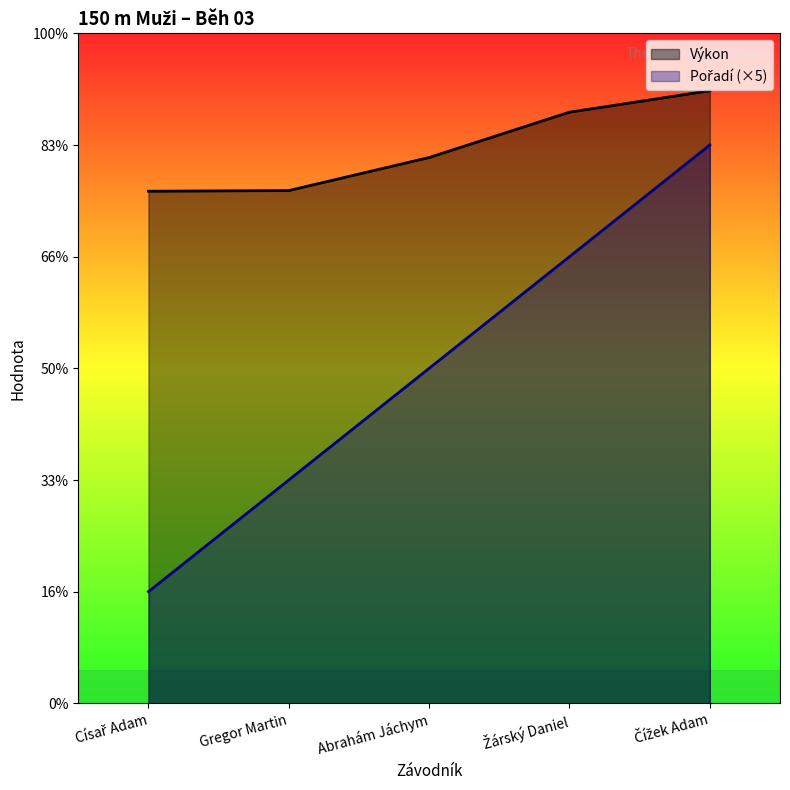

Which series changed the most between Gregor Martin and Žárský Daniel?

Pořadí